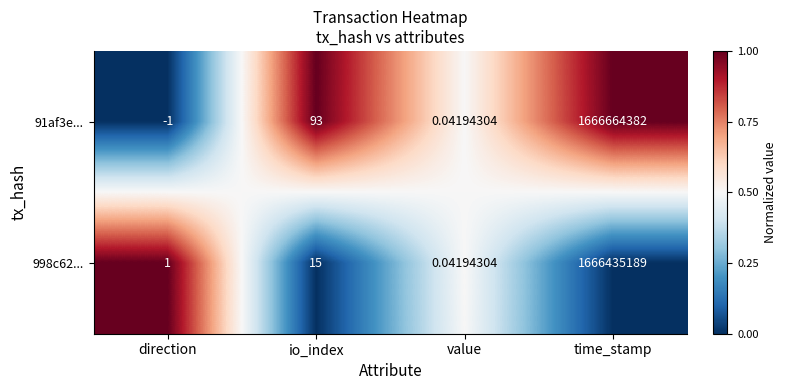

At which category does the chart reach its minimum across all series?

direction